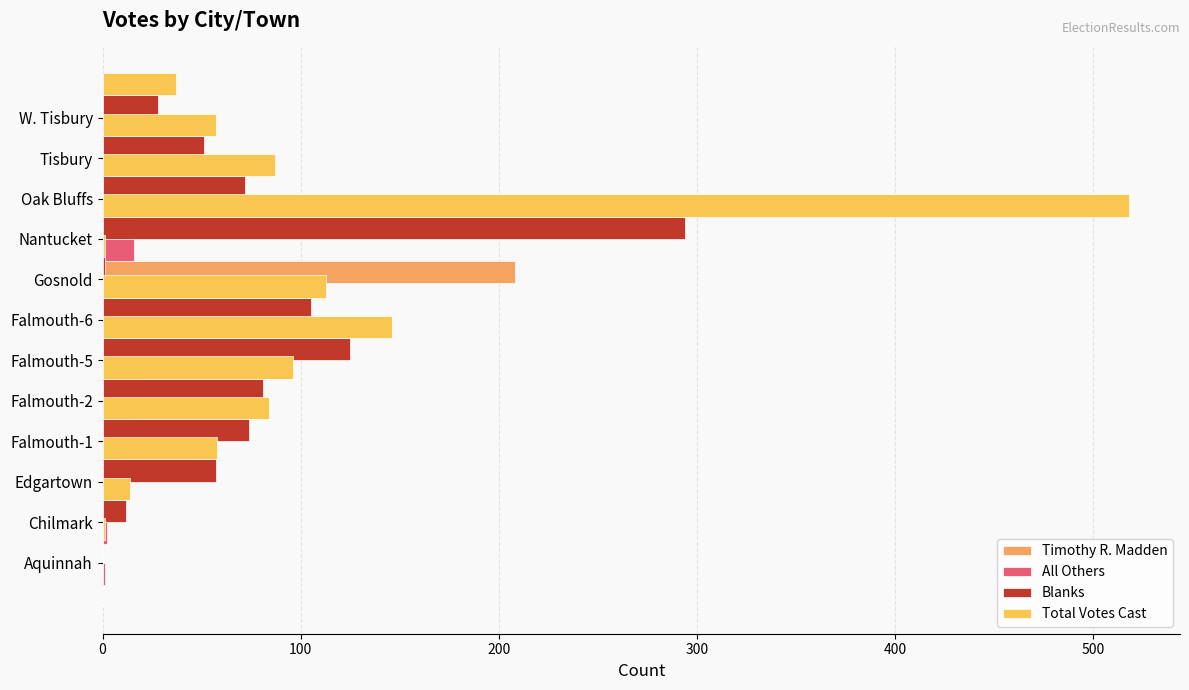

Which series has the largest range (max minus min)?

Total Votes Cast